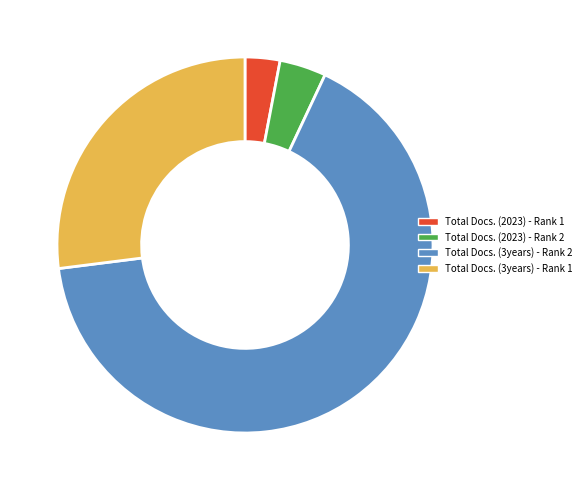

Which slice represents more than half of the pie?

Total Docs. (3years) - Rank 2